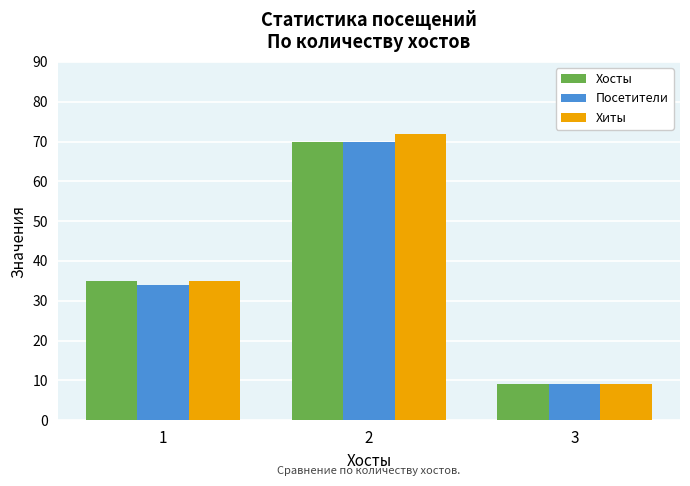

Reading left to right, transcribe all the data shown in this chart.

Хосты: 35	70	9
Посетители: 34	70	9
Хиты: 35	72	9